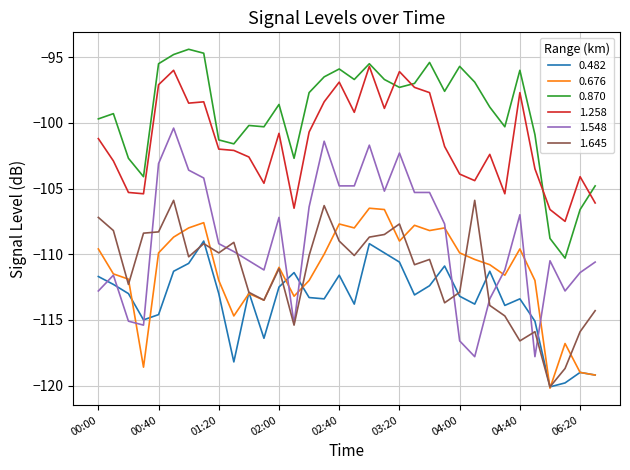

Which series has the largest total across all categories?

0.870